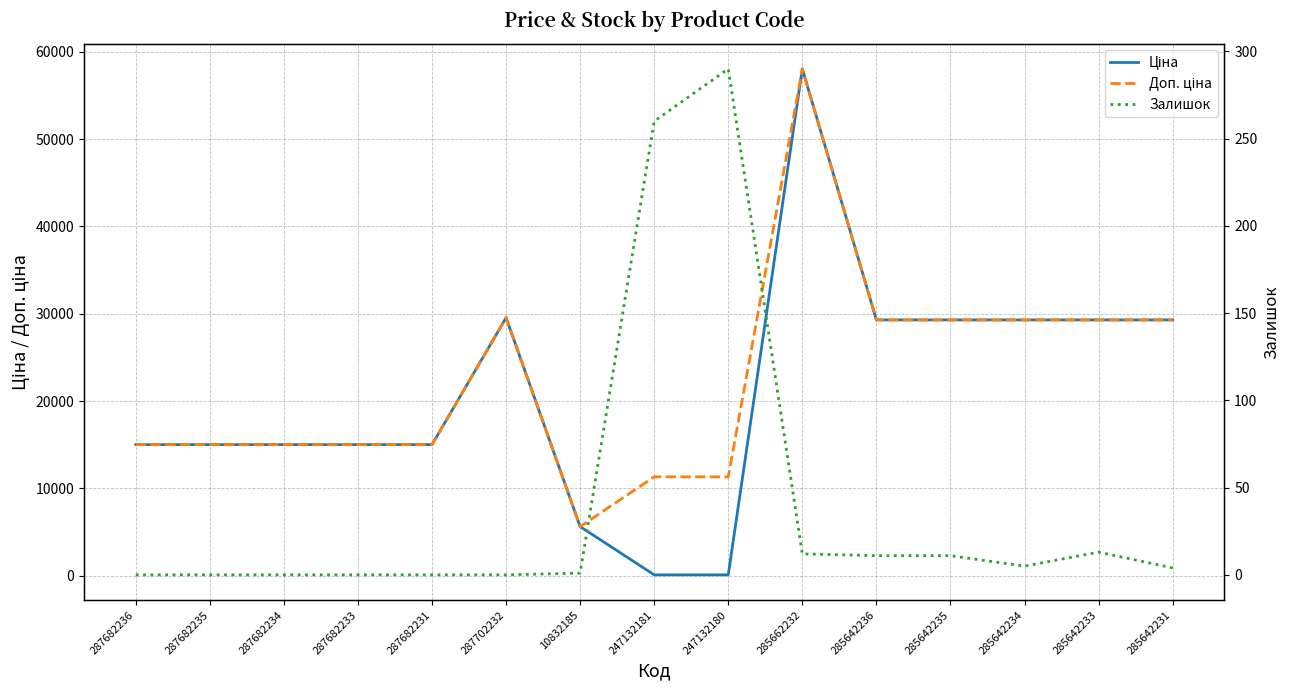

At which label does Ціна first exceed 15019?

287682236